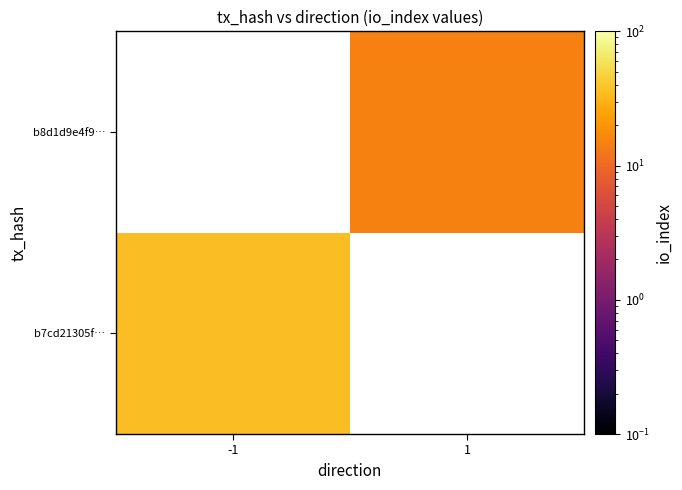

Rank the series by their maximum value, from lowest to highest.

b7cd21305f…, b8d1d9e4f9…